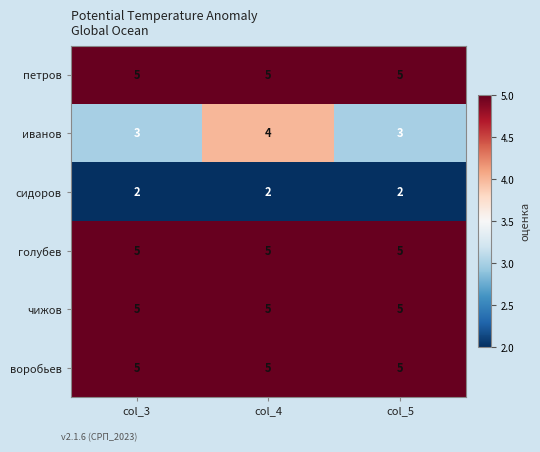

What is the difference between the highest and lowest values at col_4?

3